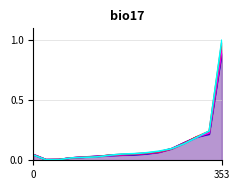

What is the total value across all series at 15 to 19?

0.1